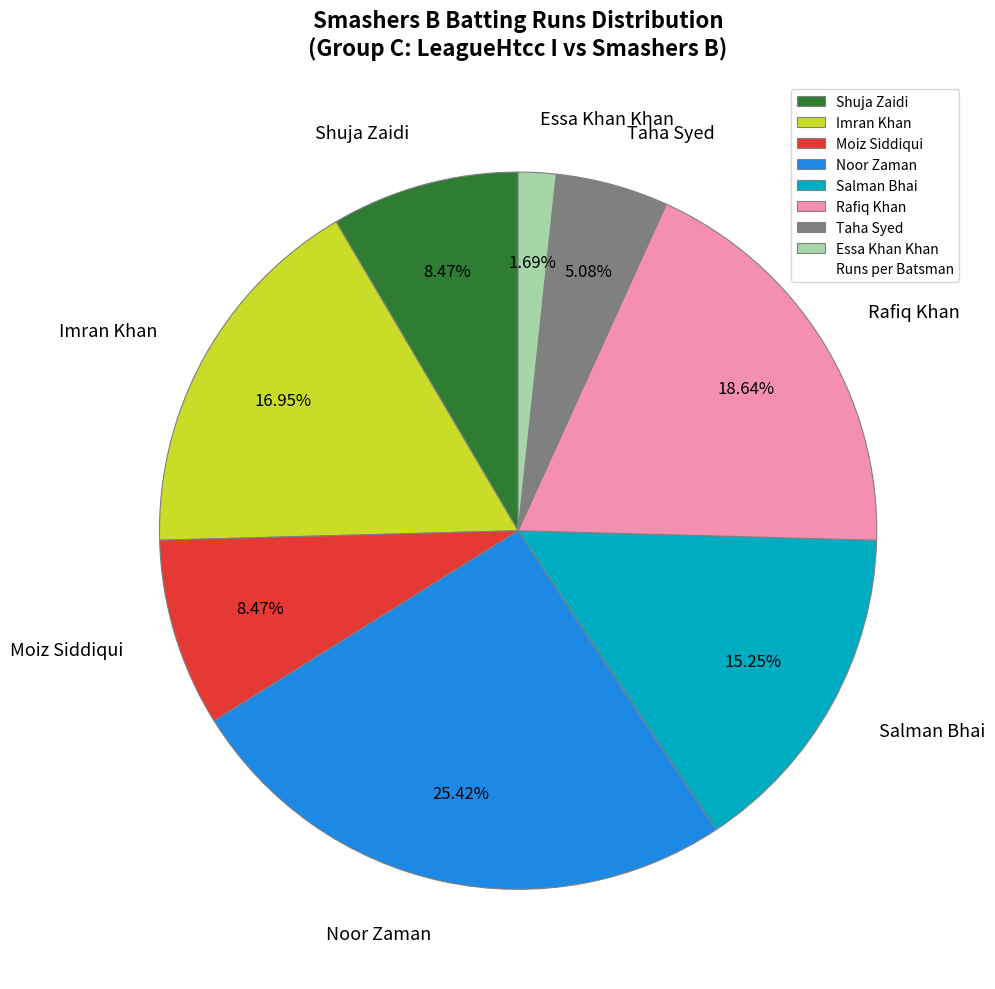

Which slice is the largest?

Noor Zaman